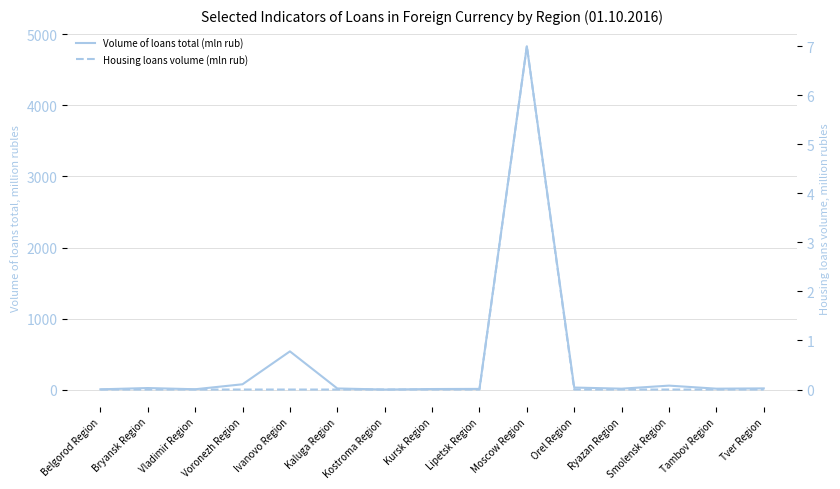

Reading left to right, transcribe all the data shown in this chart.

Volume of loans total (mln rub): Belgorod Region=5	Bryansk Region=23	Vladimir Region=6	Voronezh Region=76	Ivanovo Region=539	Kaluga Region=17	Kostroma Region=2	Kursk Region=9	Lipetsk Region=11	Moscow Region=4832	Orel Region=30	Ryazan Region=14	Smolensk Region=57	Tambov Region=14	Tver Region=18
Housing loans volume (mln rub): Belgorod Region=0	Bryansk Region=0	Vladimir Region=0	Voronezh Region=0	Ivanovo Region=0	Kaluga Region=0	Kostroma Region=0	Kursk Region=0	Lipetsk Region=0	Moscow Region=7	Orel Region=0	Ryazan Region=0	Smolensk Region=0	Tambov Region=0	Tver Region=0